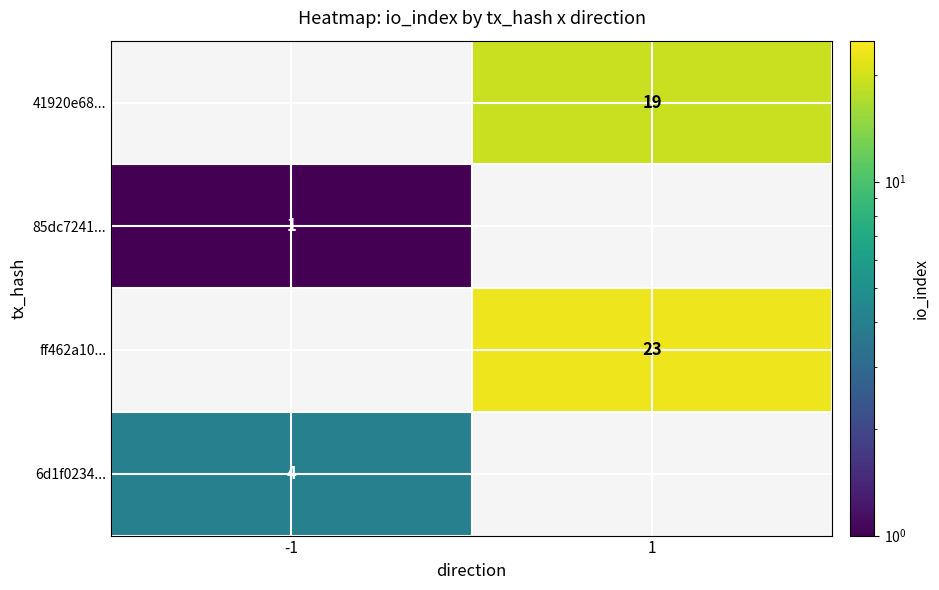

What is the difference between the 6d1f0234dd2d28ae97e7772bf673f4d12aa1425 values at io_index and direction?

5